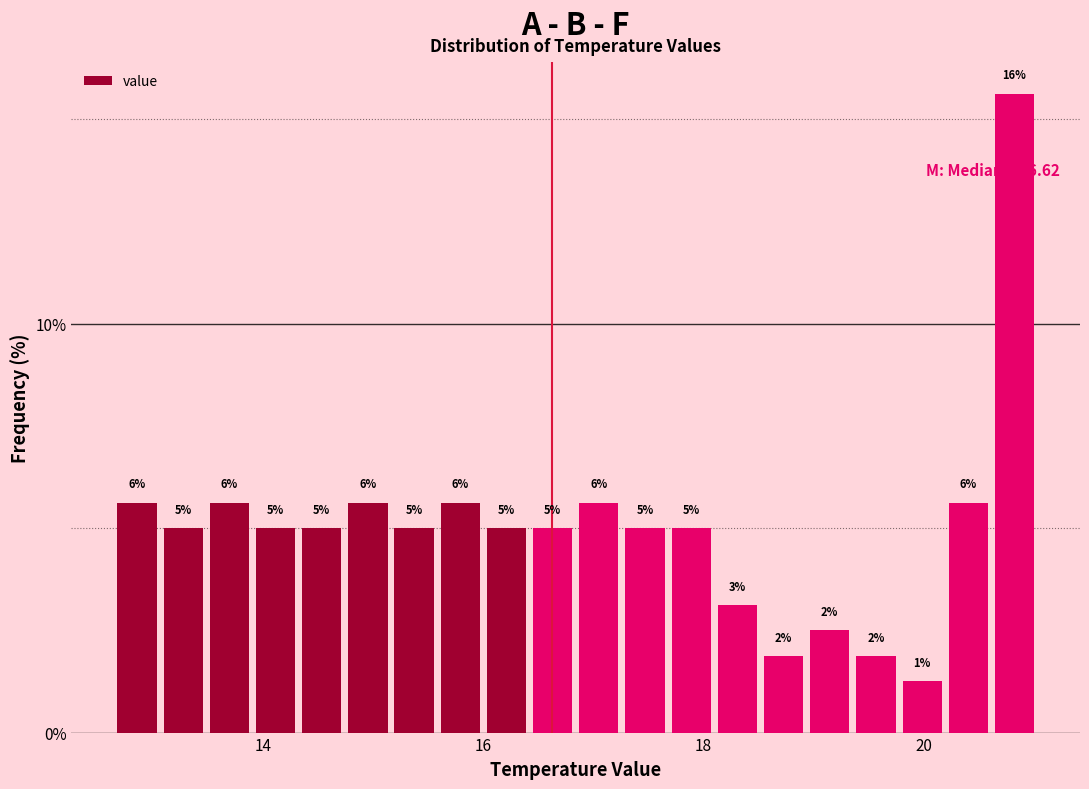

Around what value on the x-axis is the tallest bar? Give the approximate position of its centre, as read against the axis.

20.8